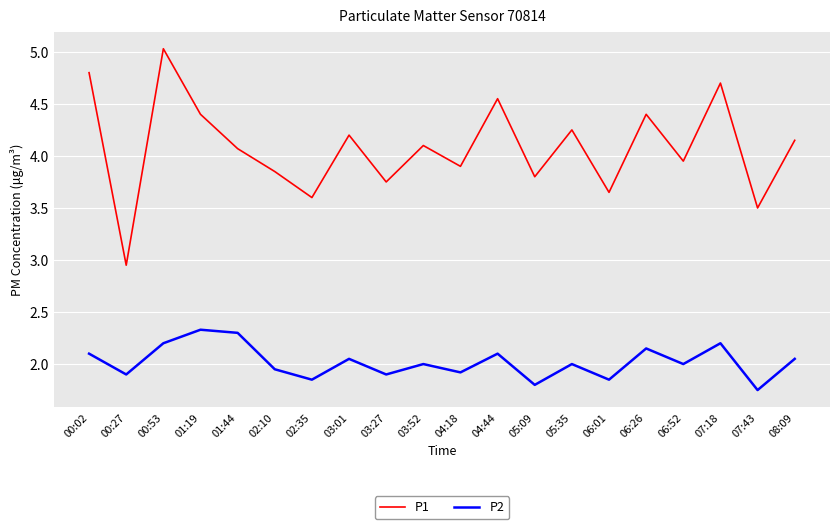

At which label does P2 first exceed 2?

00:02